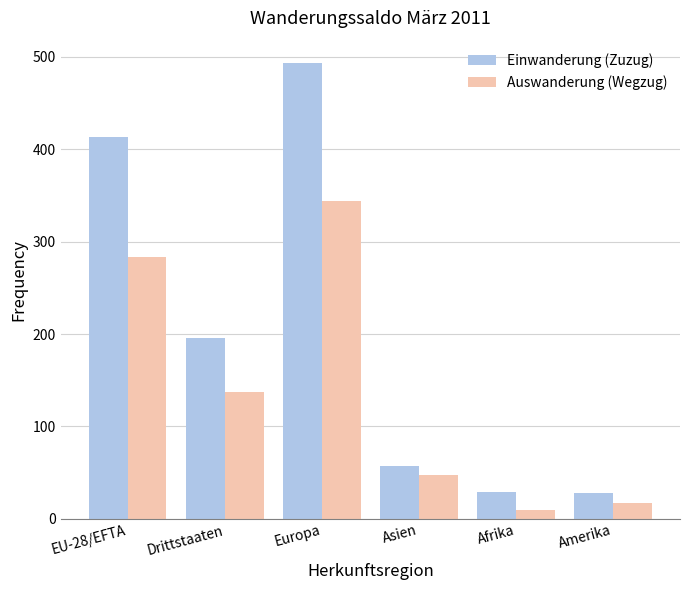

The value of Einwanderung (Zuzug) at Drittstaaten is 196. True or false?

True